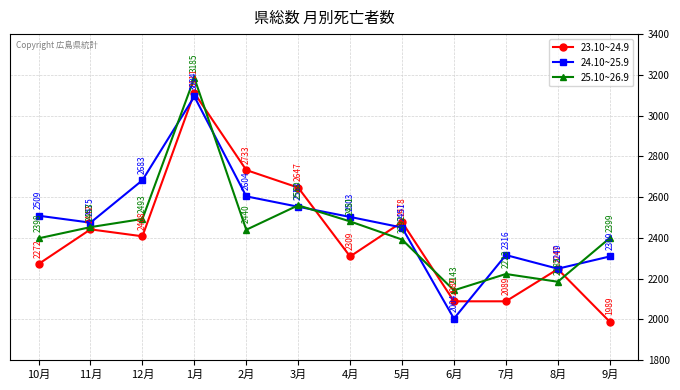

How many interior local valleys does the 25.10~26.9 series have?

3